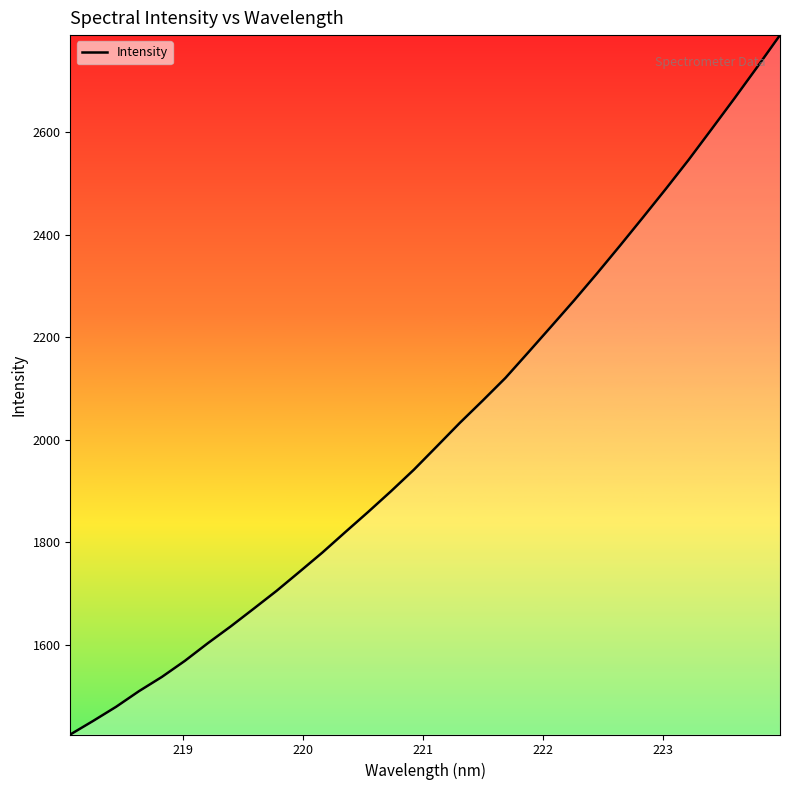

What is the minimum value shown in the chart?

1425.5